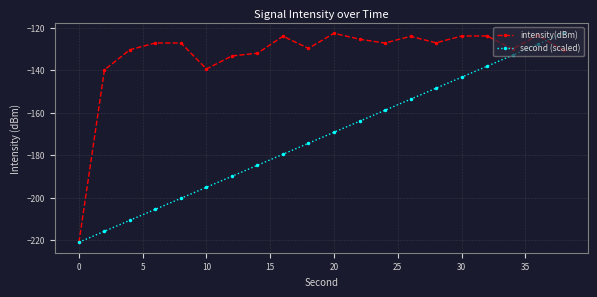

Rank the series by their average value, from lowest to highest.

second (scaled), intensity(dBm)